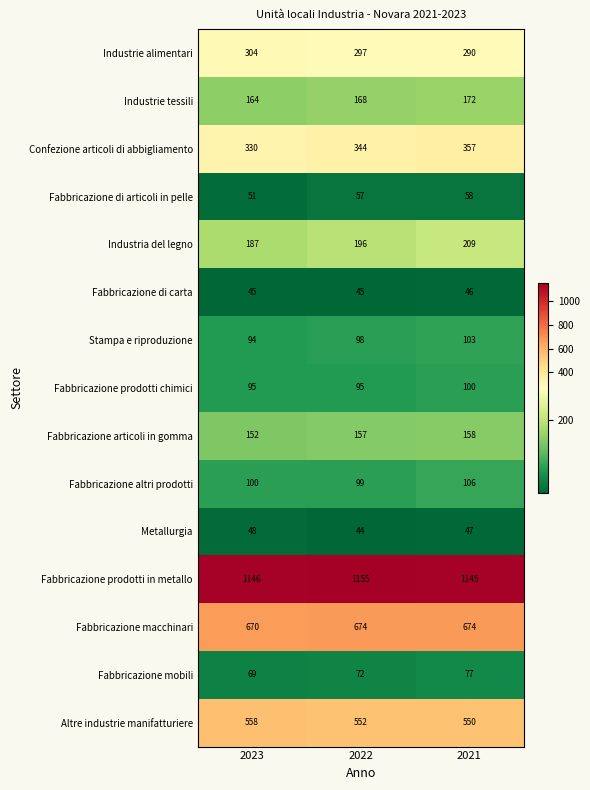

Where is Metallurgia nearest to the value 46?

2021